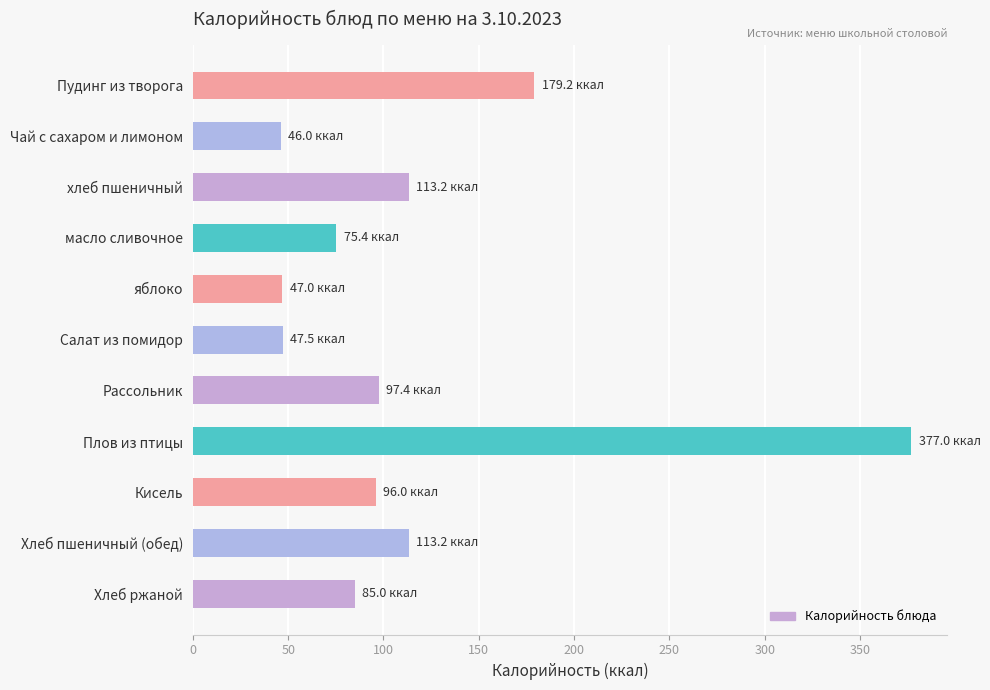

Which category has the highest value across all series?

Плов из птицы